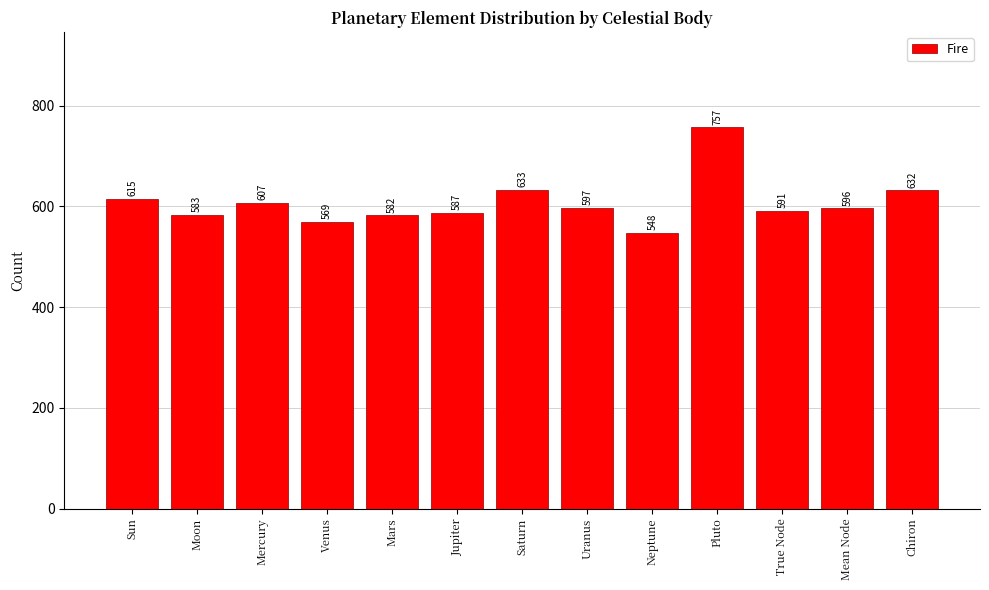

Reading left to right, extract all data points from this chart.

Sun=615	Moon=583	Mercury=607	Venus=569	Mars=582	Jupiter=587	Saturn=633	Uranus=597	Neptune=548	Pluto=757	True Node=591	Mean Node=596	Chiron=632